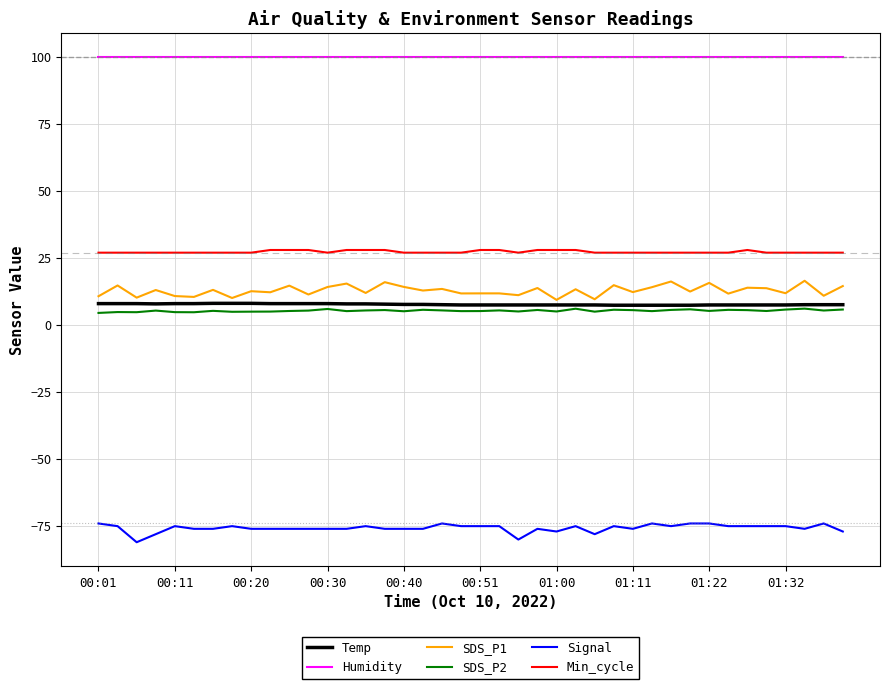

Which series has the largest total across all categories?

Humidity